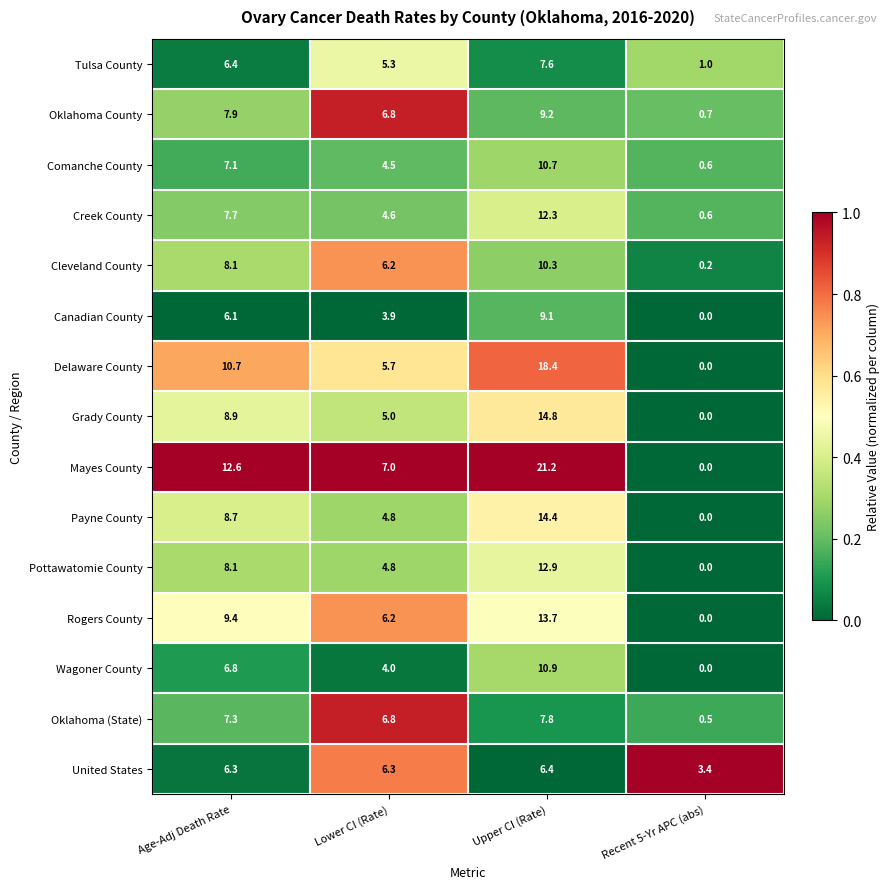

Is it true that United States equals 2.6 at Age-Adj Death Rate?

False